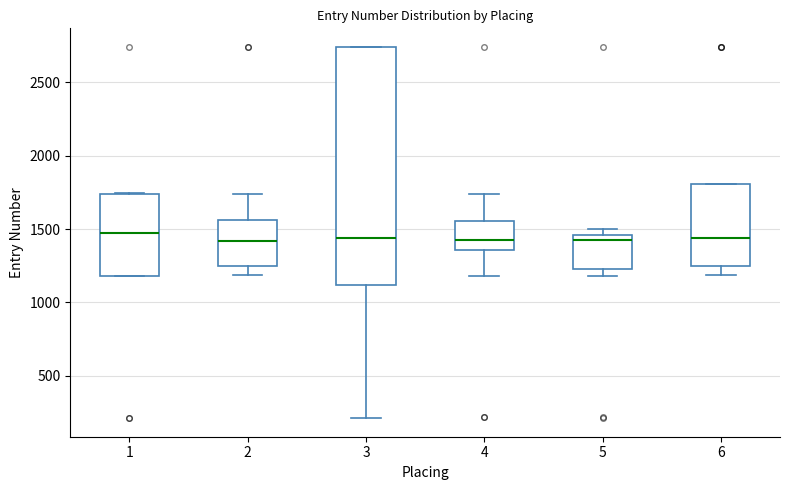

Where is the lower edge of the box at x = 3 on the y-axis? The values are not printed on the chart, so give them approximately, as read against the axis.

1100